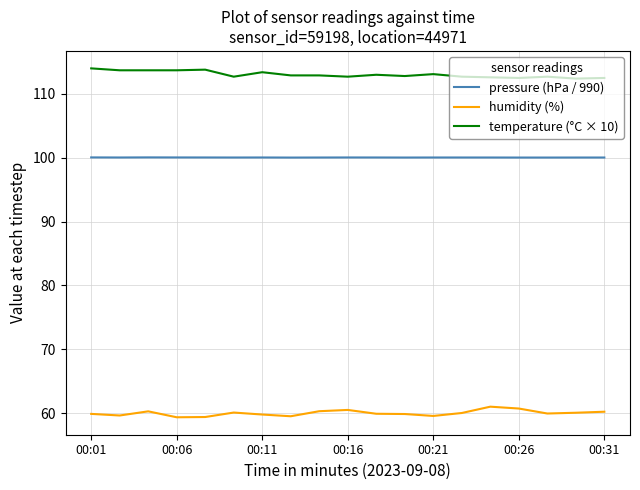

What is the difference between the second highest and second lowest values in the humidity (%) series?

1.3